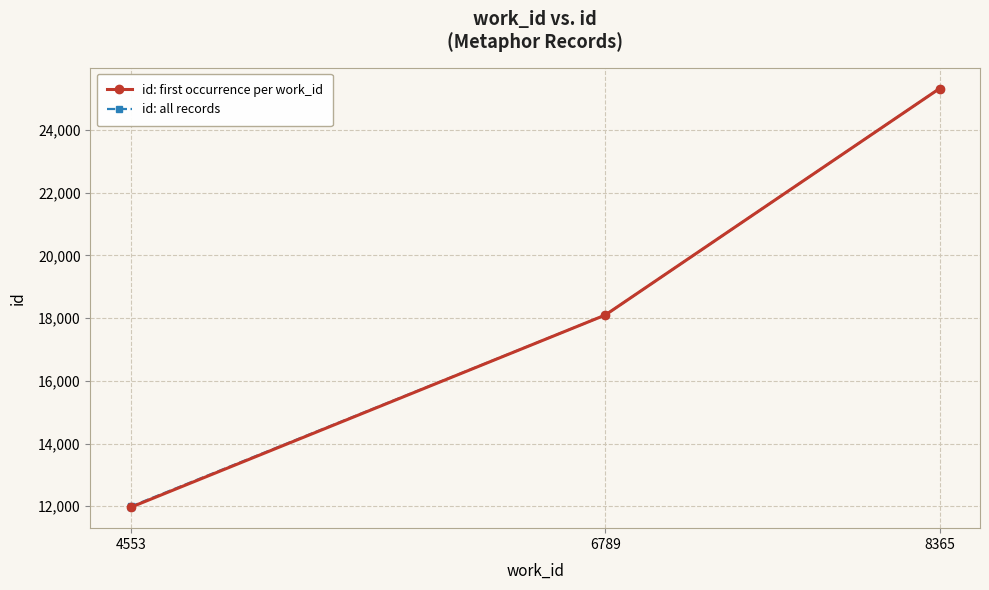

What is the value of the 4th point from the left?

18098